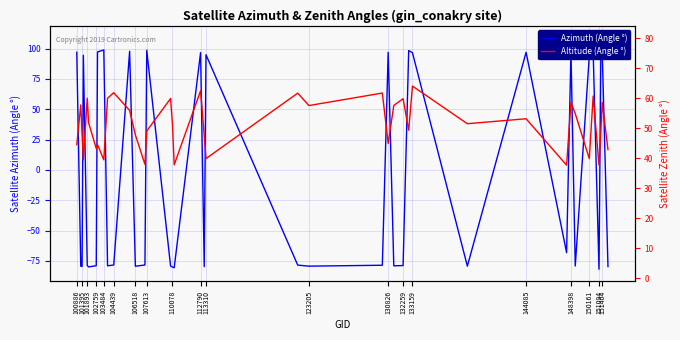

After their last crossing, which series has the higher values: Azimuth (Angle °) or Altitude (Angle °)?

Altitude (Angle °)